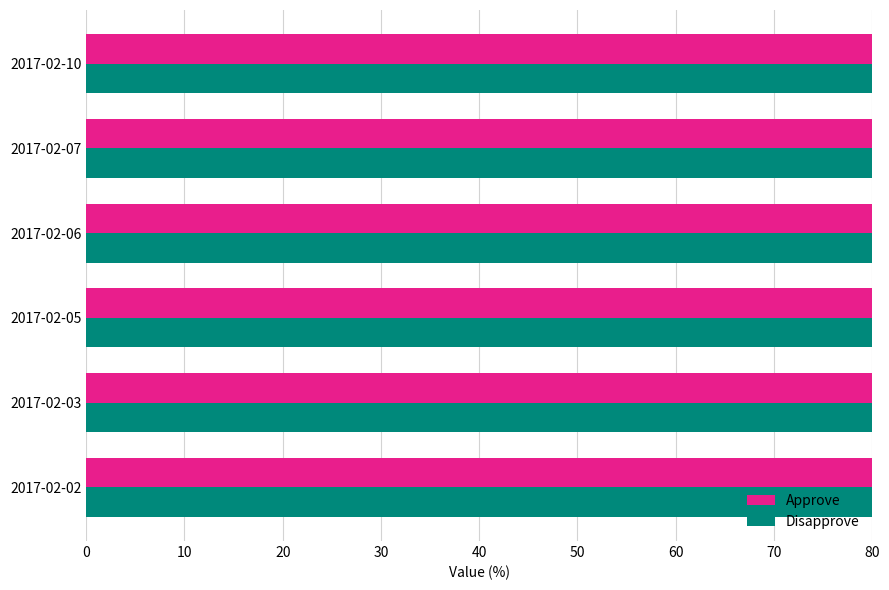

Reading left to right, extract all data points from this chart.

Approve: 3200	4200	2700	2800	3600	3200
Disapprove: 6600	4500	6400	6800	6200	6200